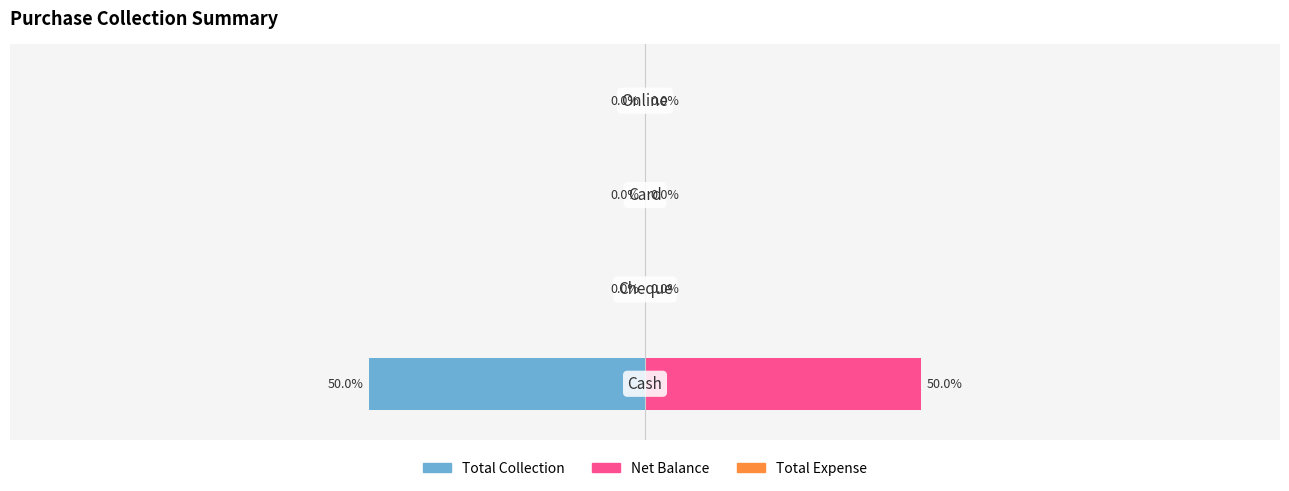

What are all the series names shown in the legend?

Total Collection, Net Balance, Total Expense